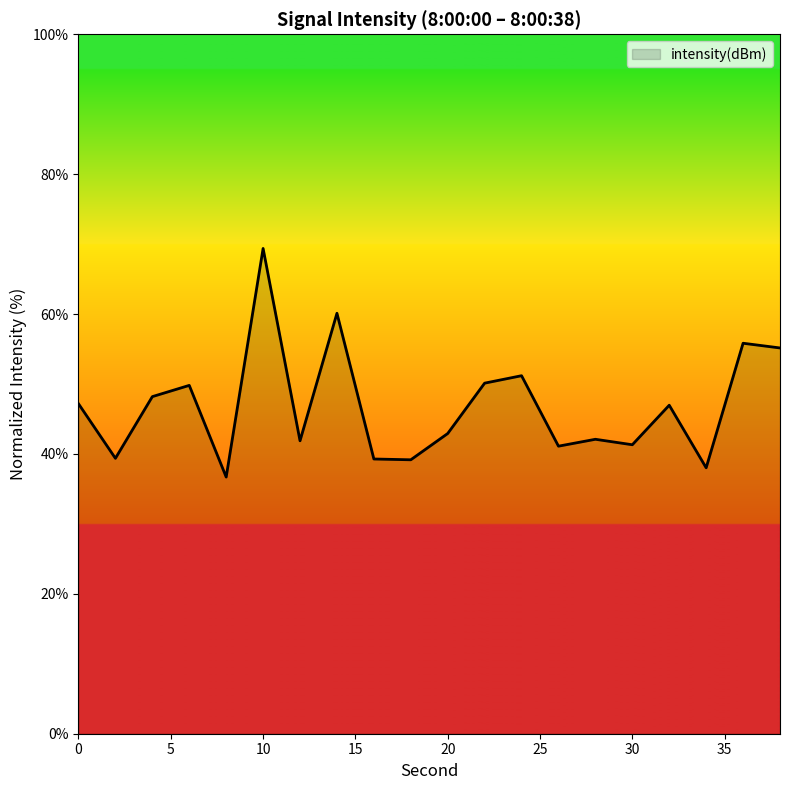

What is the greatest value displayed?

69.4